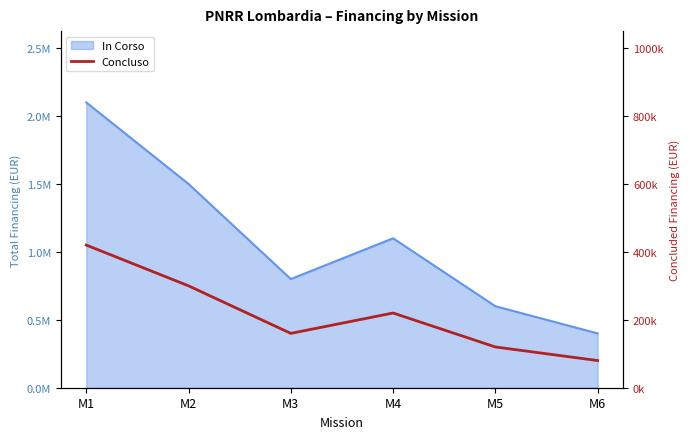

Does the chart display data point markers on the line(s)?

No